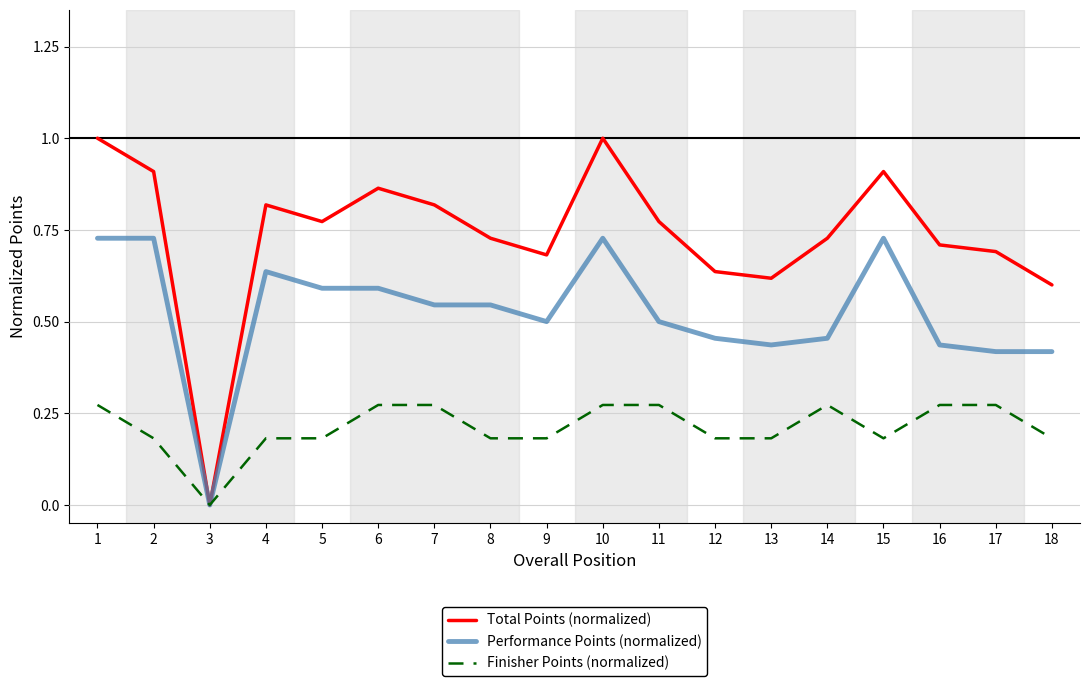

At which label is Performance Points (normalized) closest to 0?

3